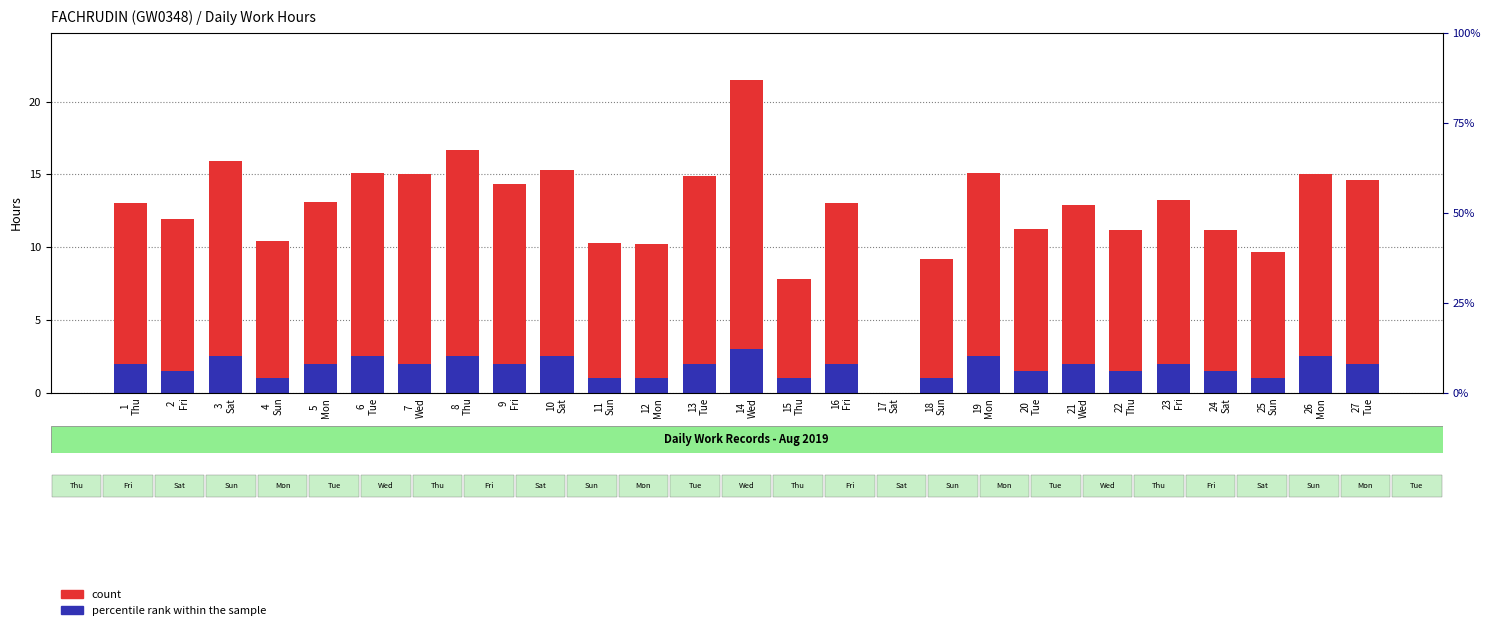

List the series in order of their overall mean, highest first.

count, percentile rank within the sample